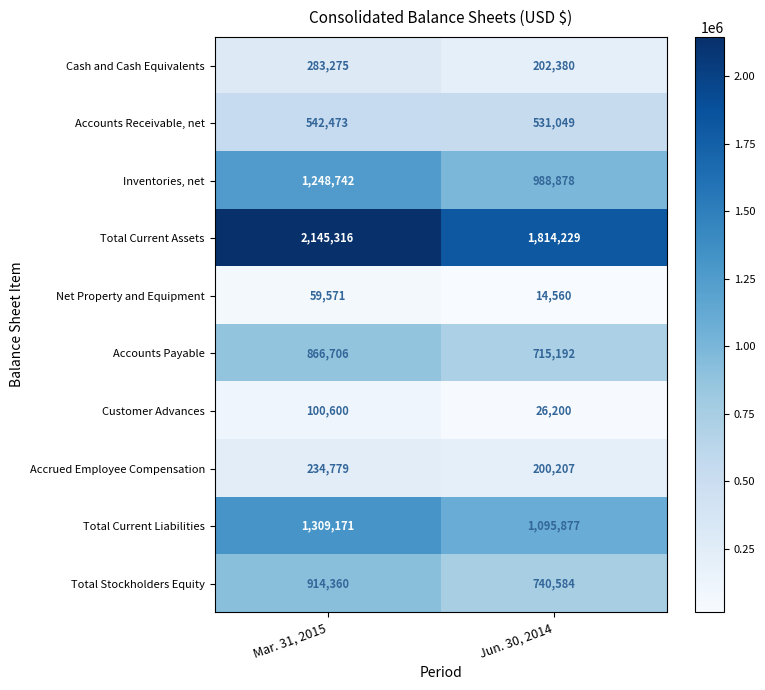

The Customer Advances series shows 100600 at Mar. 31, 2015. True or false?

True